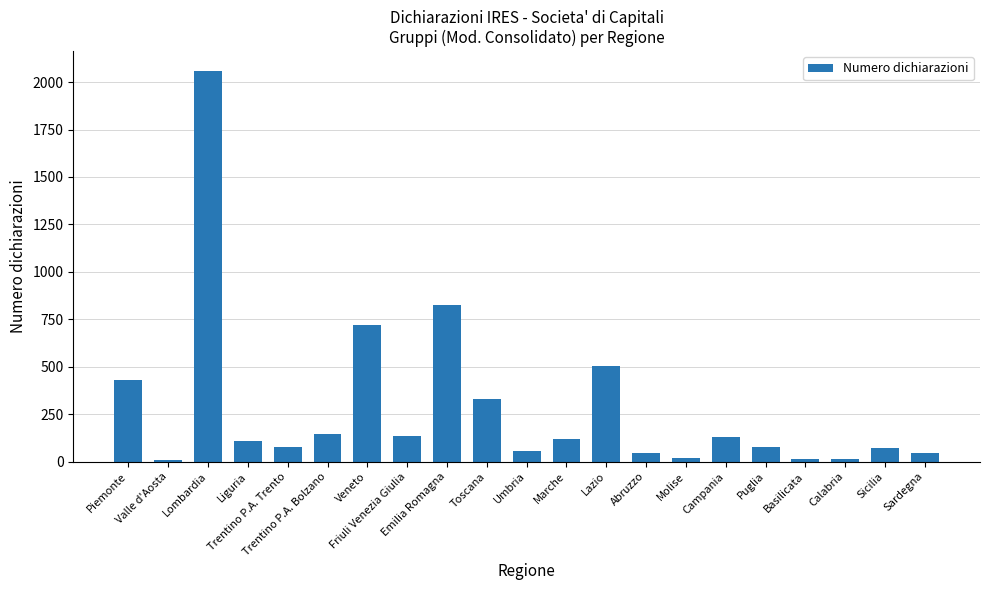

What is the difference between the second highest and second lowest values?

811